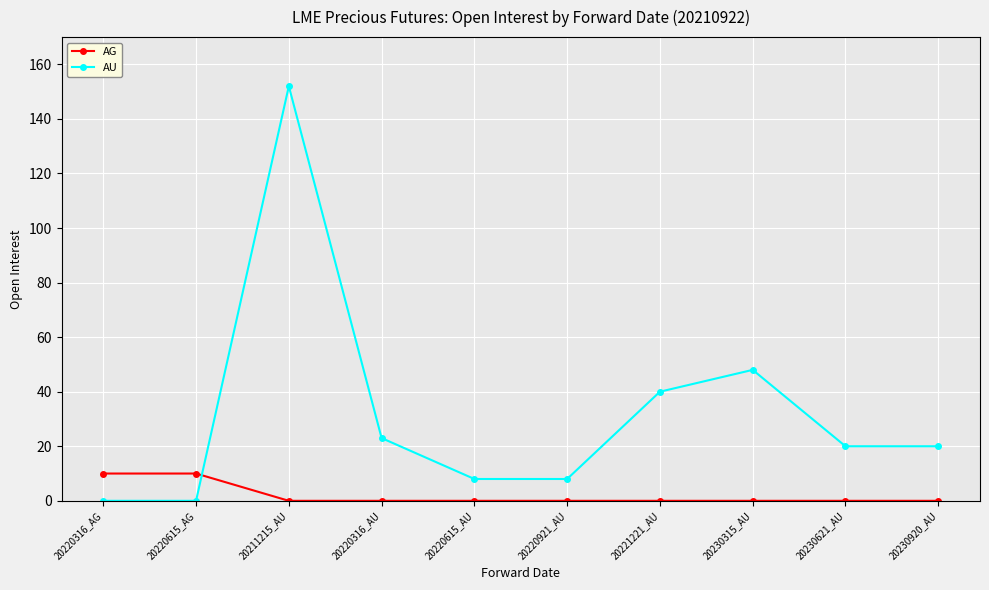

Reading left to right, list all the values displayed in this chart.

AG: 20220316_AG=10	20220615_AG=10	20211215_AU=0	20220316_AU=0	20220615_AU=0	20220921_AU=0	20221221_AU=0	20230315_AU=0	20230621_AU=0	20230920_AU=0
AU: 20220316_AG=0	20220615_AG=0	20211215_AU=152	20220316_AU=23	20220615_AU=8	20220921_AU=8	20221221_AU=40	20230315_AU=48	20230621_AU=20	20230920_AU=20